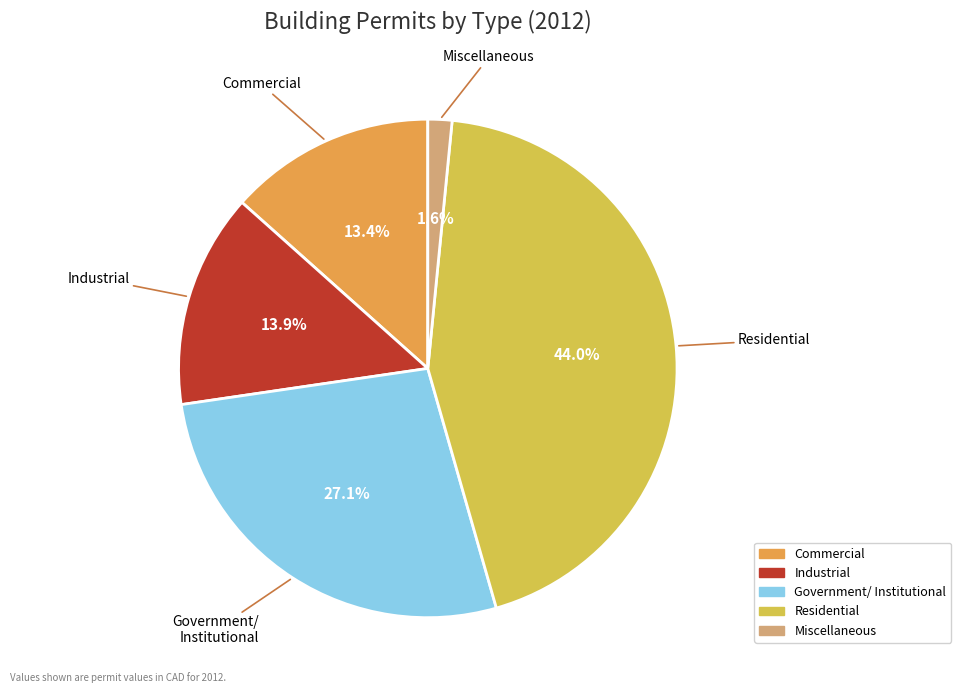

What is the largest slice in the pie chart?

Residential